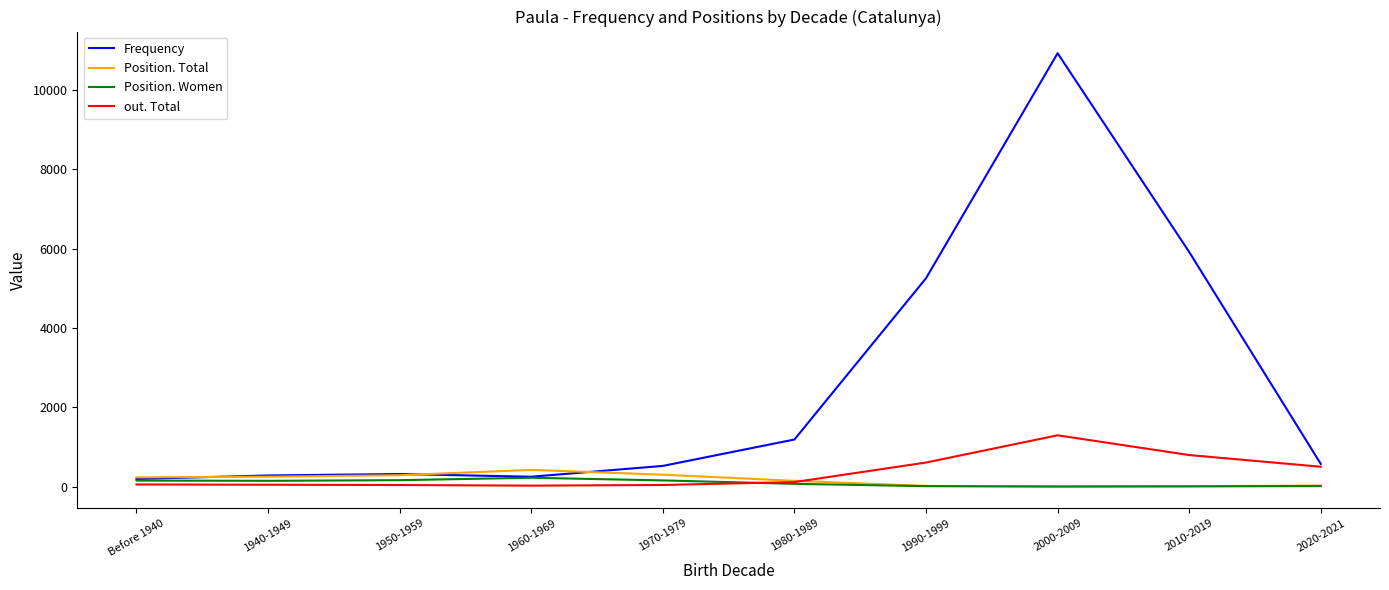

The value of Frequency at 1950-1959 is 316. True or false?

True